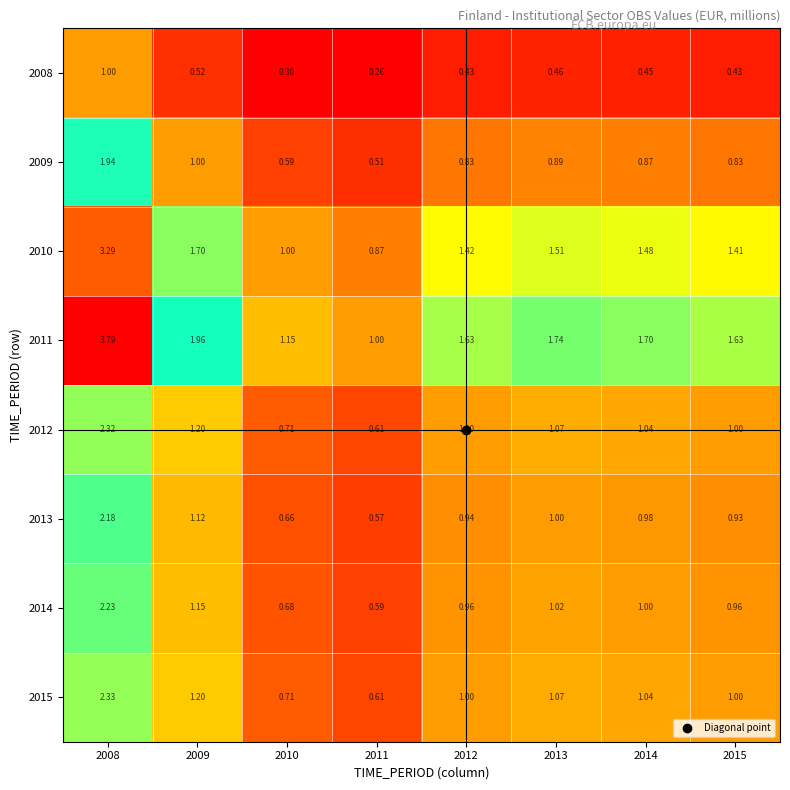

Count the number of data series in this chart.

8